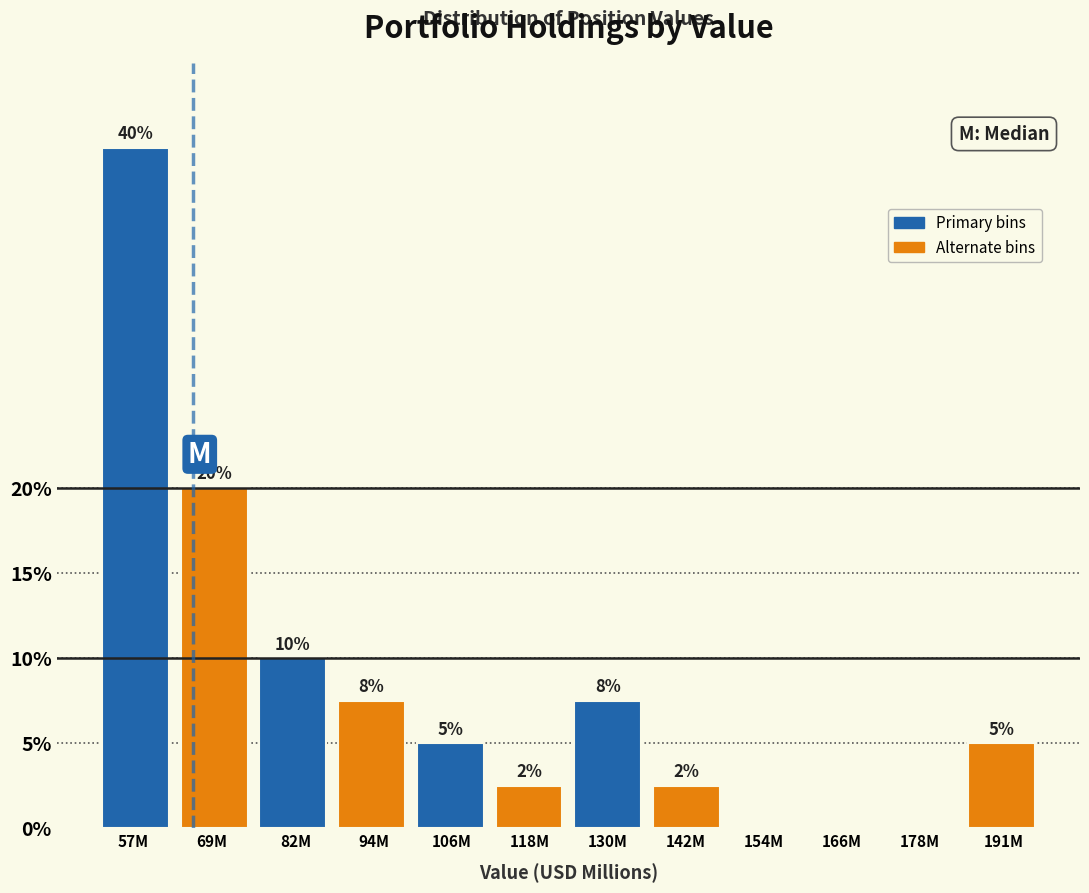

Where is the data nearest to the value 20?

69M